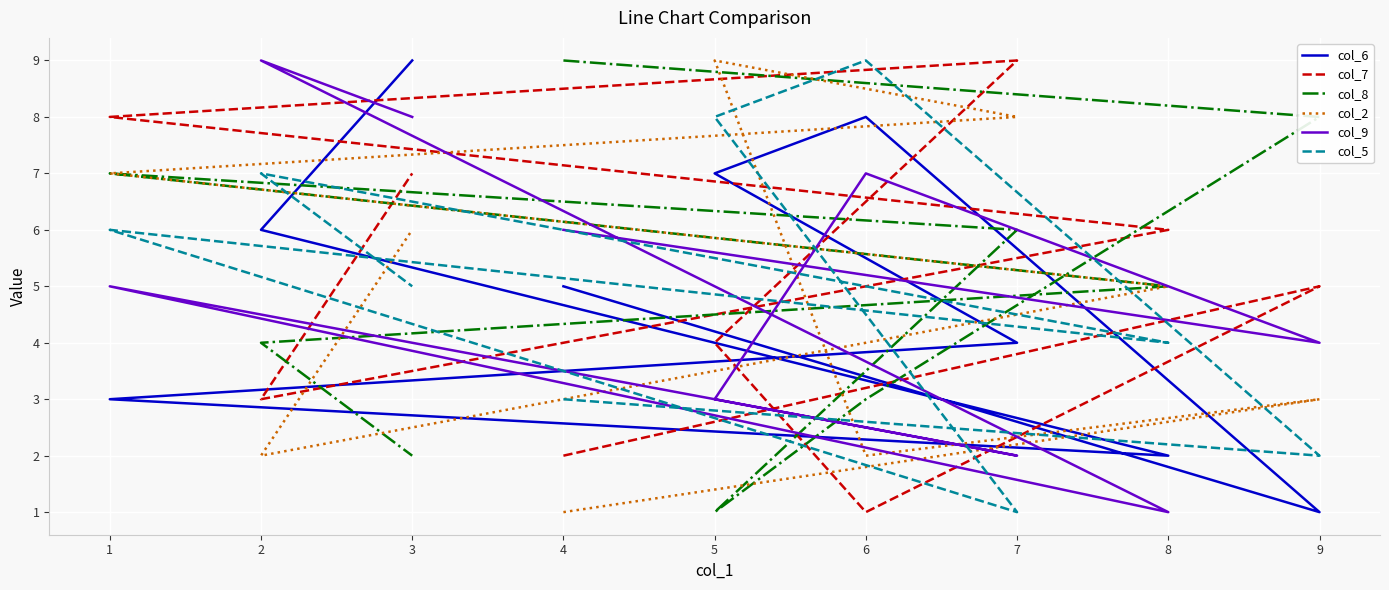

Reading left to right, extract all data points from this chart.

col_6: 5	1	8	7	4	3	2	6	9
col_7: 2	5	1	4	9	8	6	3	7
col_8: 9	8	3	1	6	7	5	4	2
col_2: 1	3	2	9	8	7	5	2	6
col_9: 6	4	7	3	2	5	1	9	8
col_5: 3	2	9	8	1	6	4	7	5